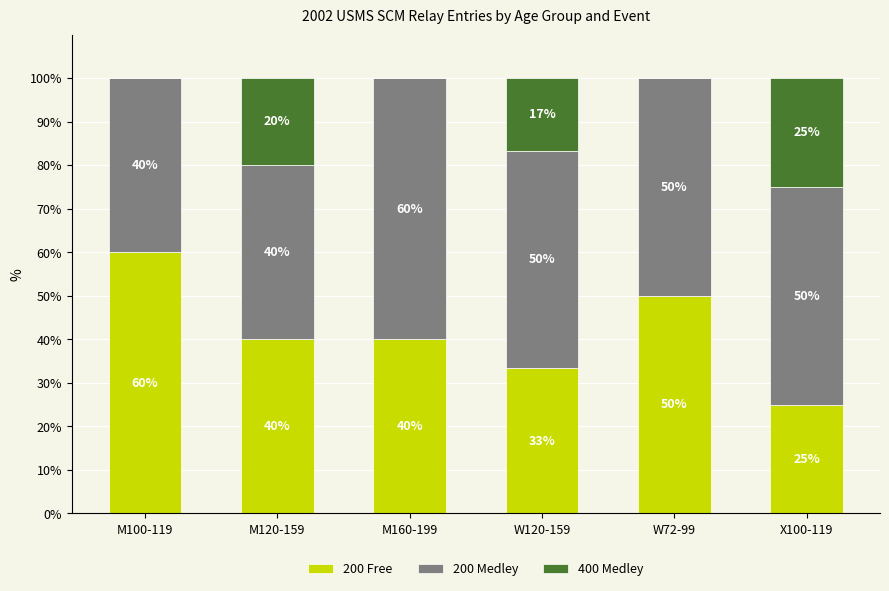

True or false: 200 Free has a value of 50.0 at W72-99.

True